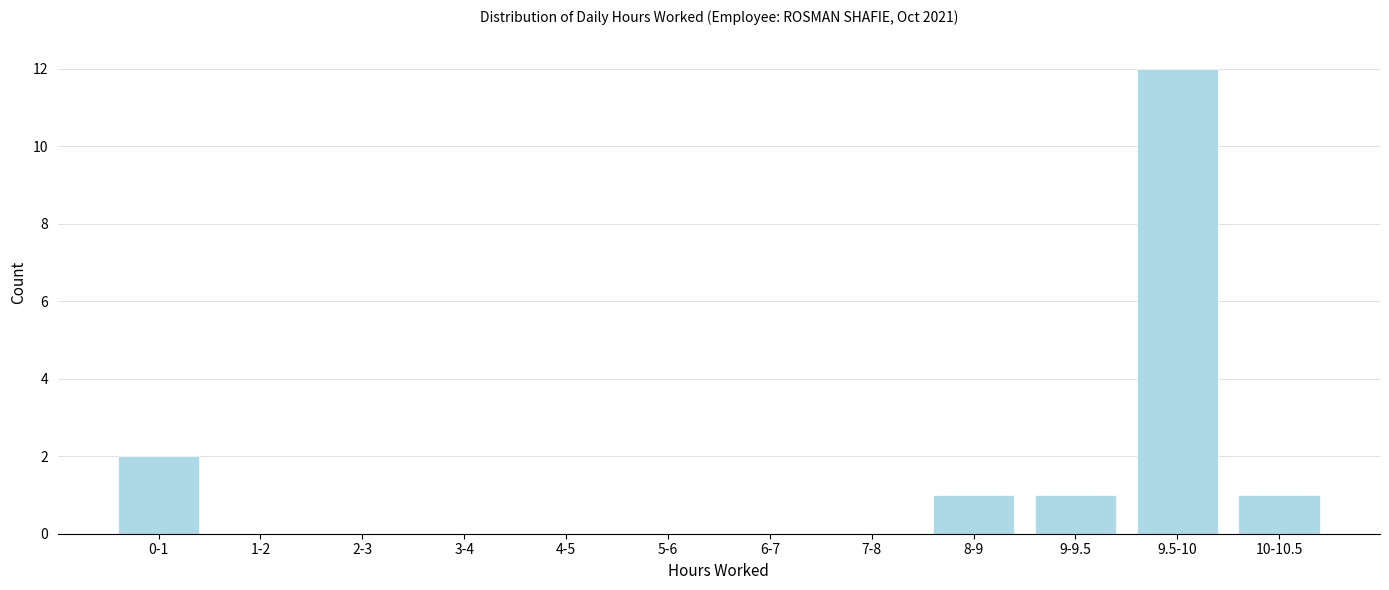

Reading left to right, transcribe all the data shown in this chart.

0-1=2	1-2=0	2-3=0	3-4=0	4-5=0	5-6=0	6-7=0	7-8=0	8-9=1	9-9.5=1	9.5-10=12	10-10.5=1